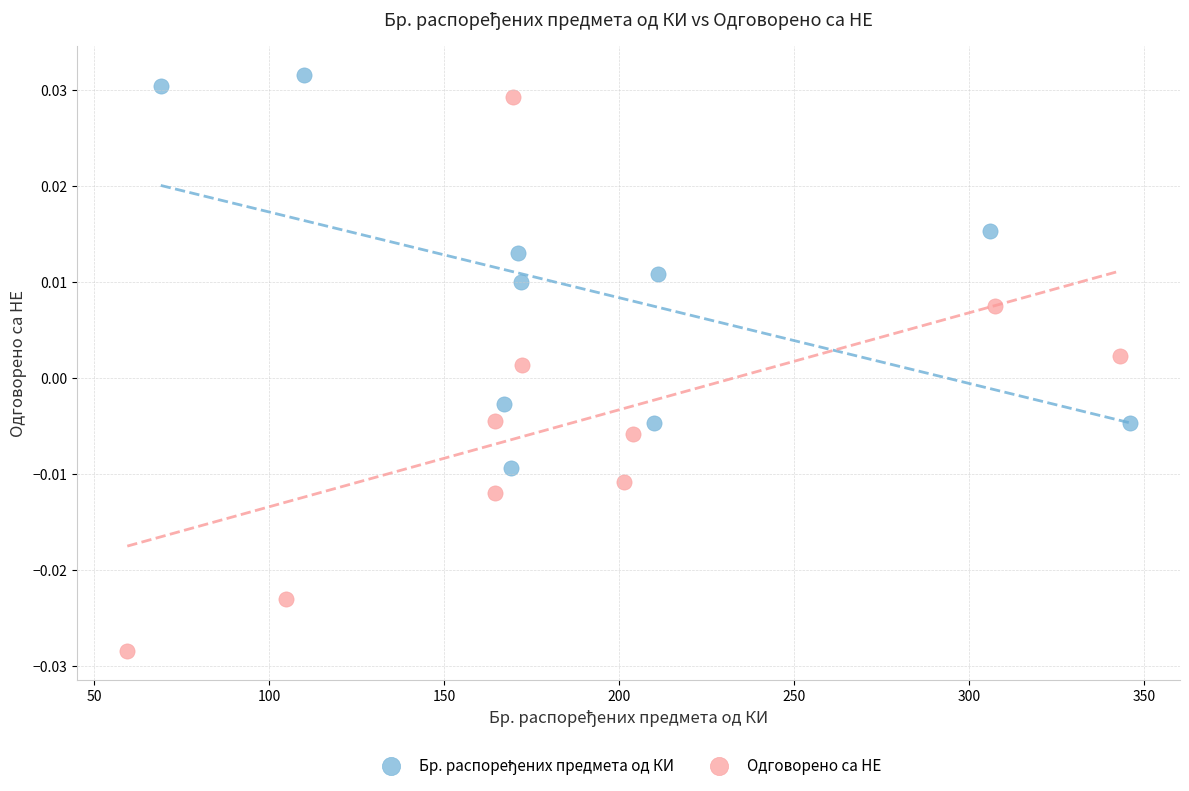

Which series has the largest Y range (max minus min)?

Одговорено са НЕ